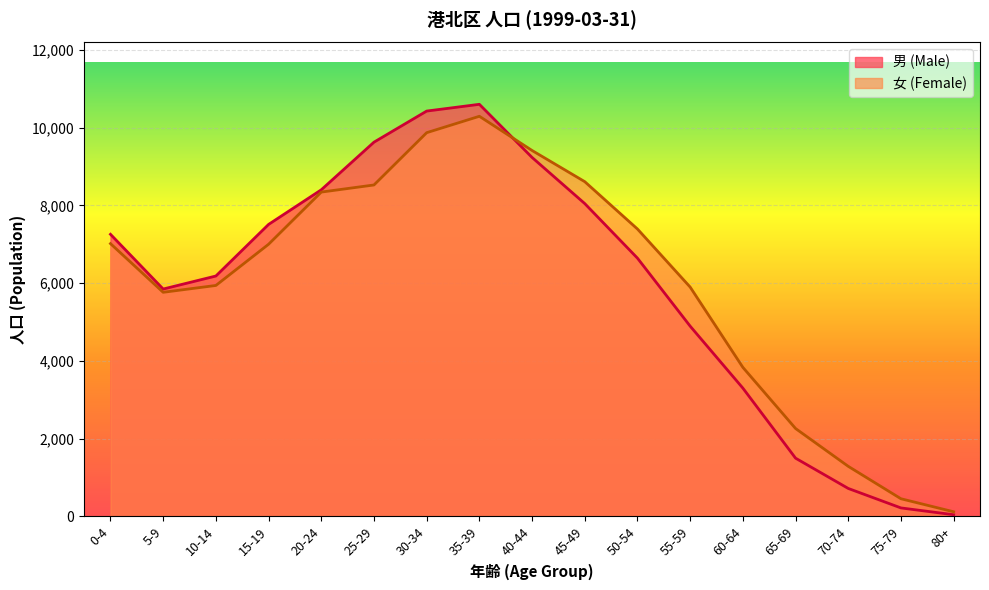

Where do 男 (Male) and 女 (Female) first cross each other?

35-39 and 40-44